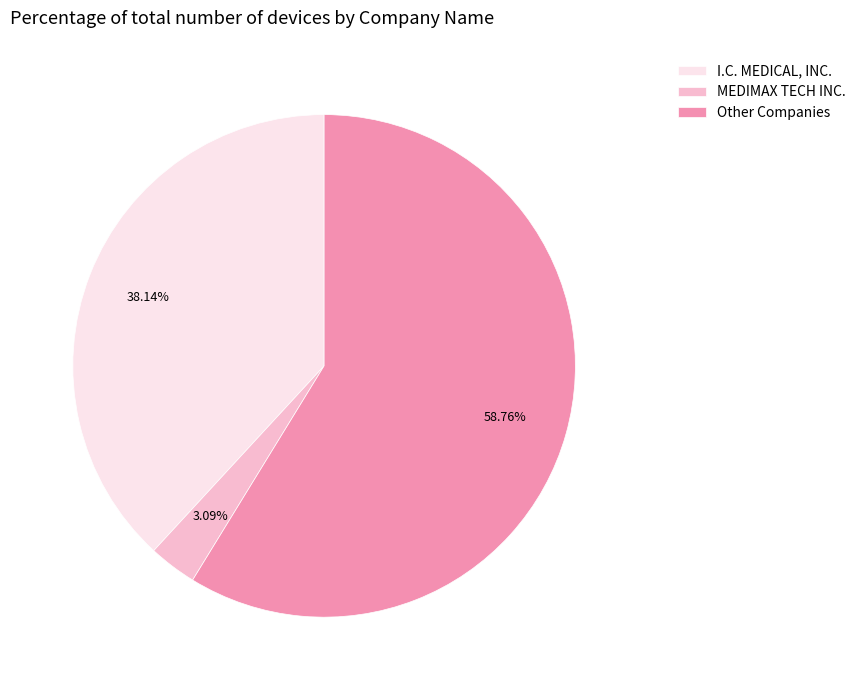

Is there any slice that represents more than half of the pie?

Yes